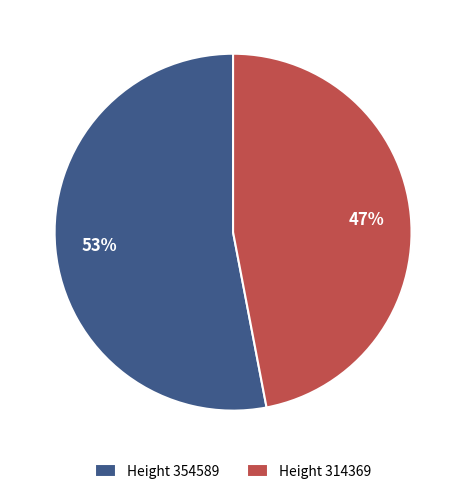

To the nearest percent, what is the average slice percentage?

50%